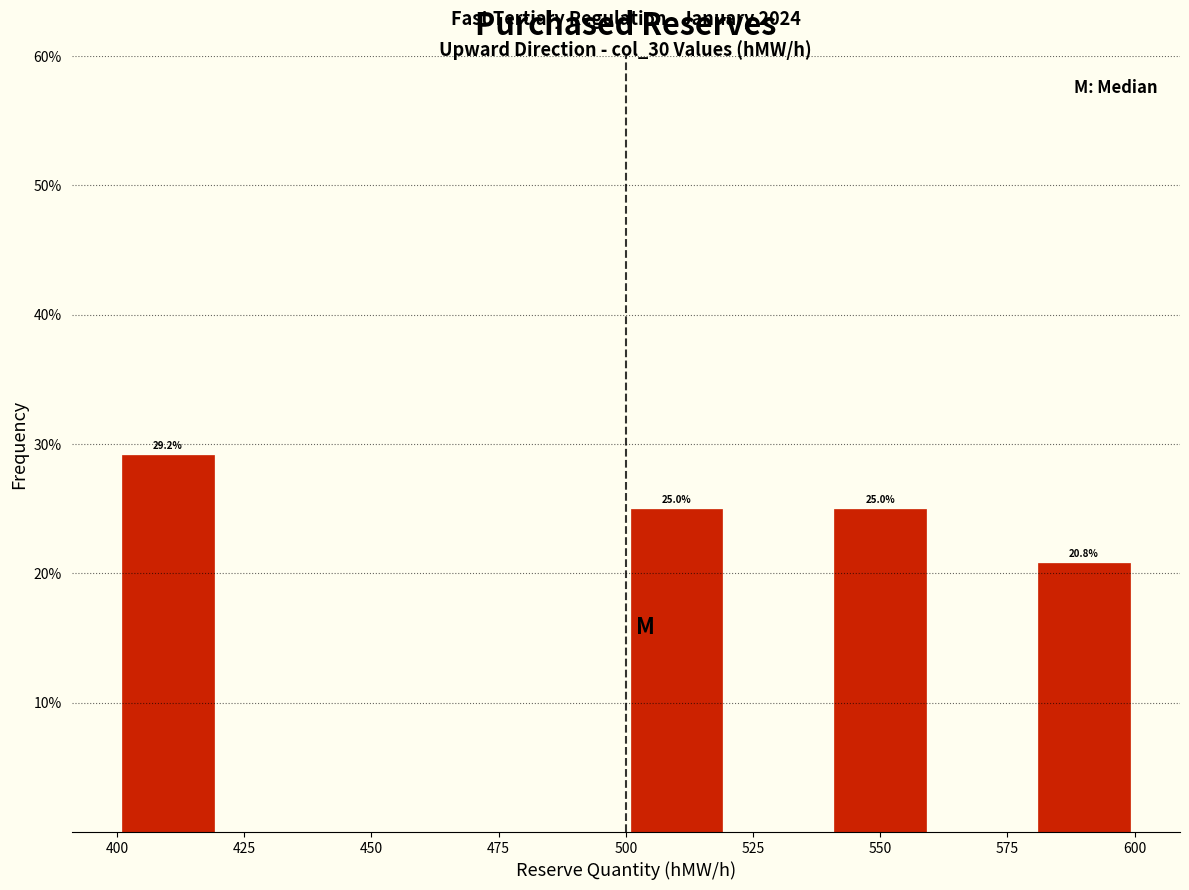

Over which range of the x-axis is the bar tallest?

400 to 420